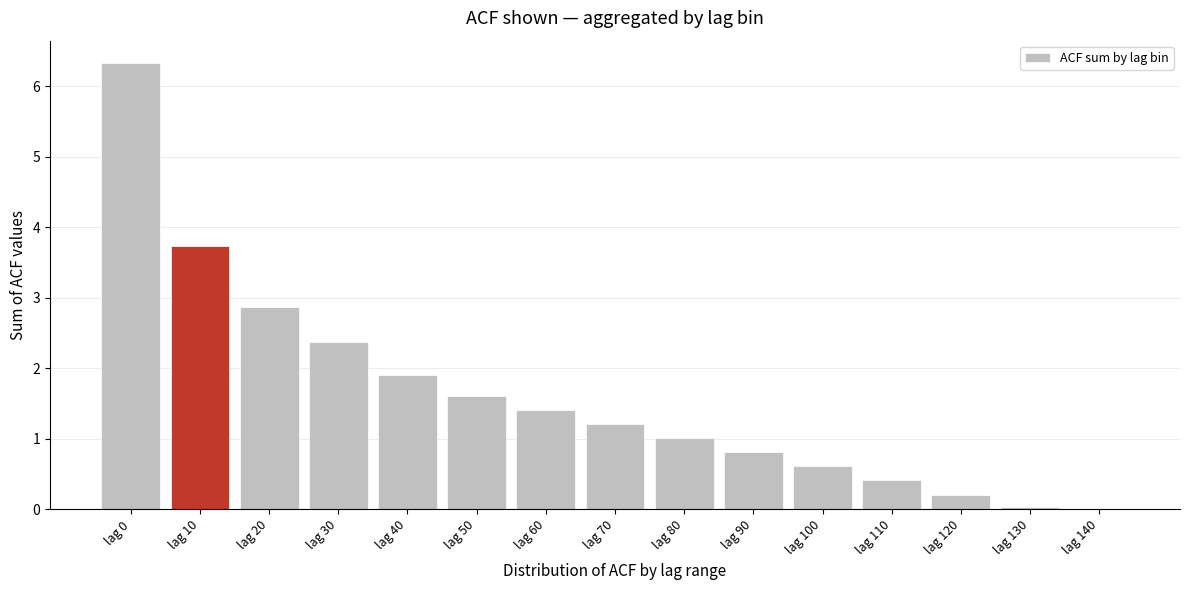

What value does the data have at lag 110?

0.4